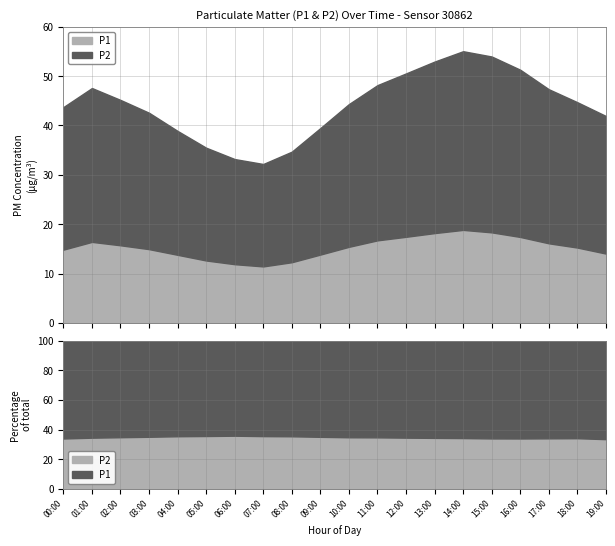

What position from the left is 08:00?

9